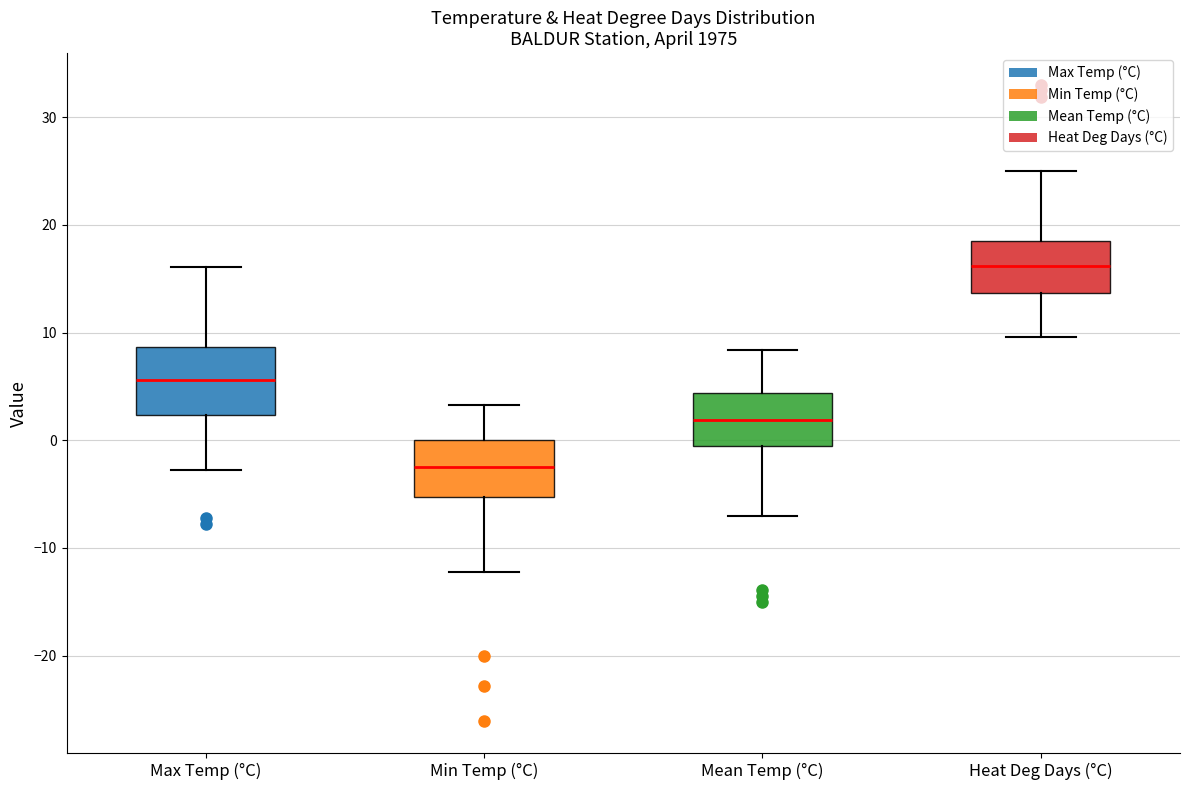

Which box has the highest median line?

Heat Deg Days (°C)